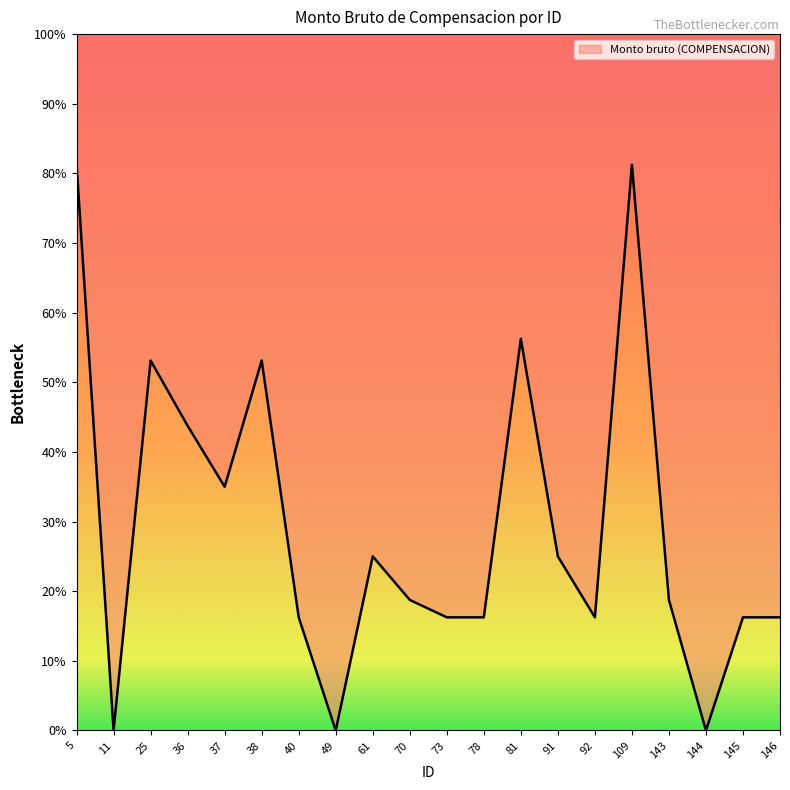

How many points are higher than both their immediate neighbors (excluding endpoints)?

5